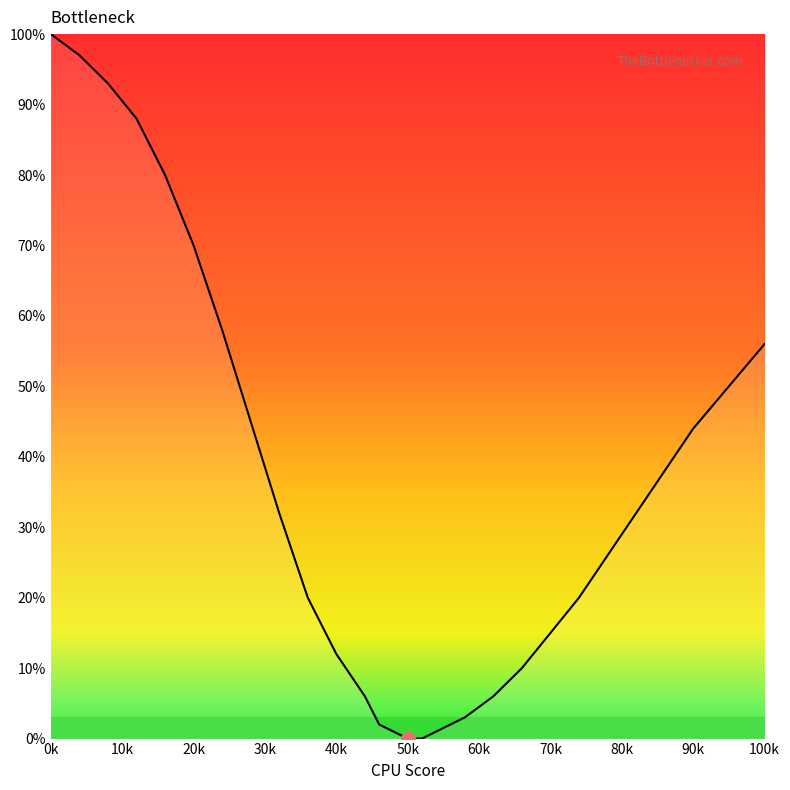

True or false: the data shows 8 at 44.

False